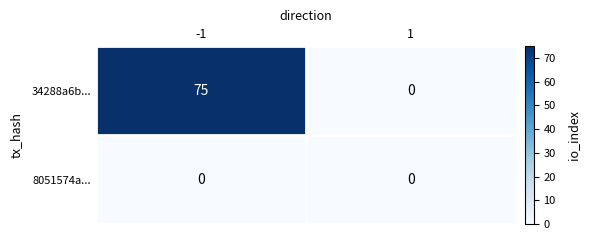

True or false: 34288a6b... has a value of 24 at 1.

False